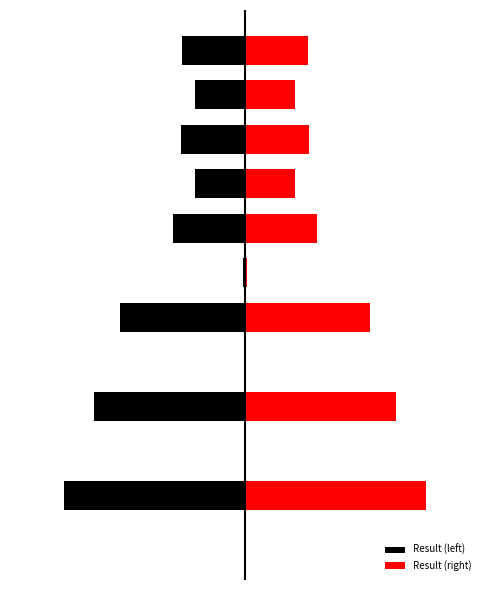

What is the average value of the Result (left) series?

-2.2